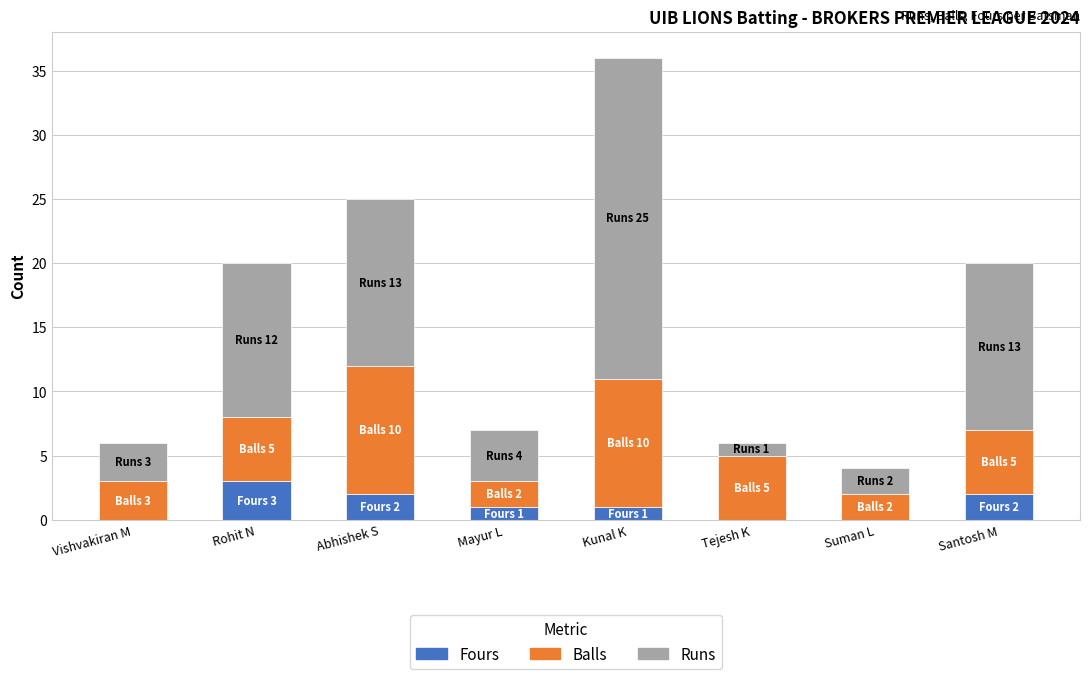

How many categories are shown in the chart?

8